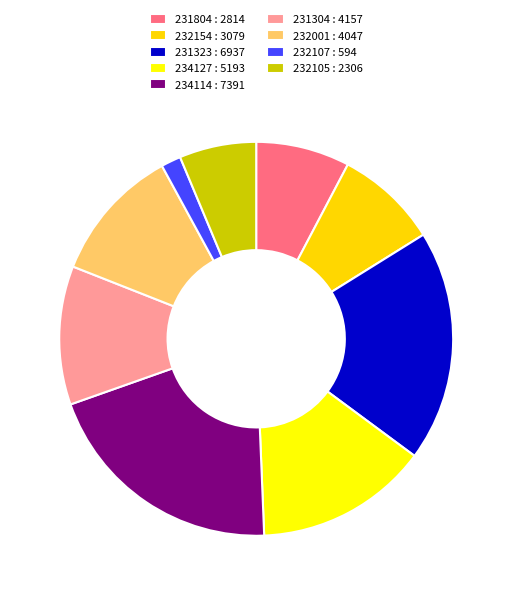

What is the smallest slice in the pie chart?

232107